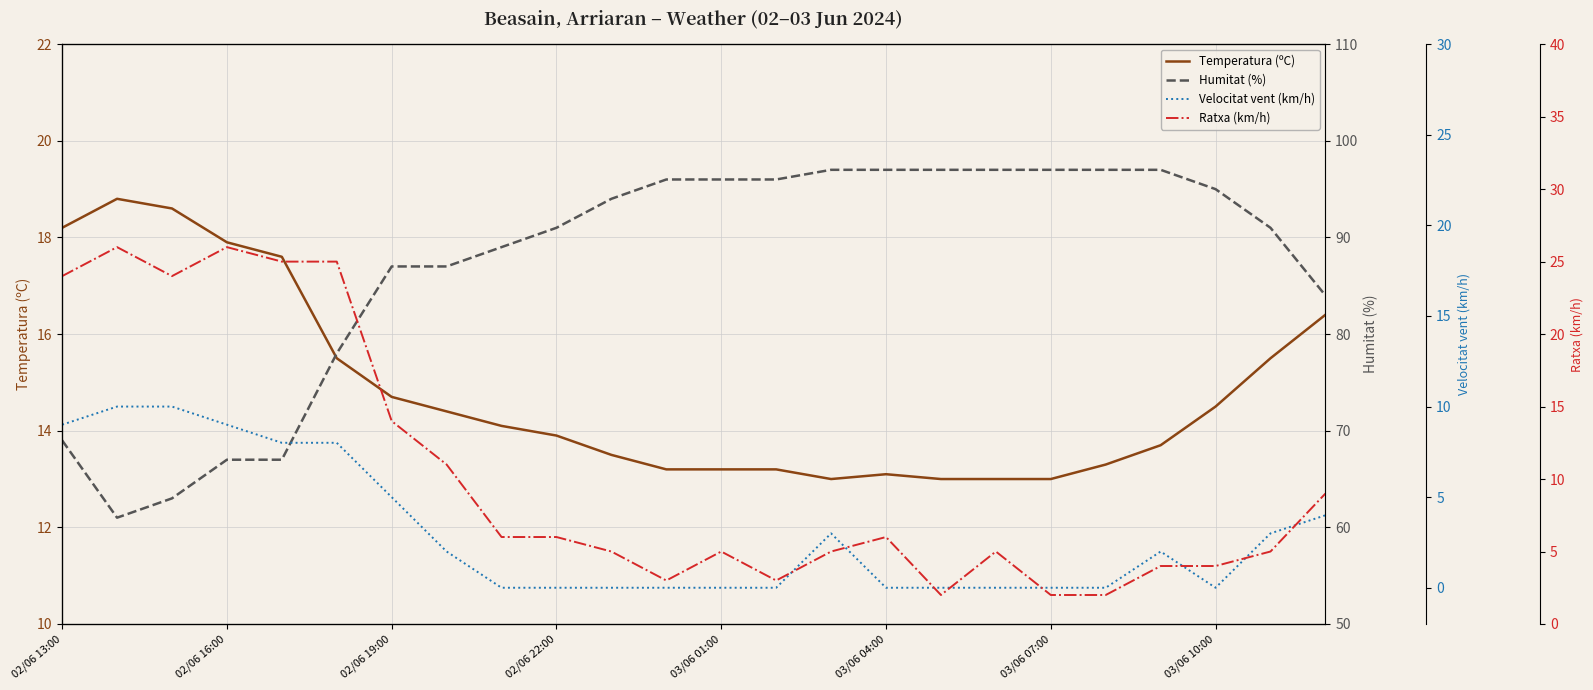

Reading left to right, extract all data points from this chart.

Temperatura (ºC): 18.2	18.8	18.6	17.9	17.6	15.5	14.7	14.4	14.1	13.9	13.5	13.2	13.2	13.2	13.0	13.1	13.0	13.0	13.0	13.3	13.7	14.5	15.5	16.4
Humitat (%): 69.0	61.0	63.0	67.0	67.0	78.0	87.0	87.0	89.0	91.0	94.0	96.0	96.0	96.0	97.0	97.0	97.0	97.0	97.0	97.0	97.0	95.0	91.0	84.0
Velocitat vent (km/h): 9.0	10.0	10.0	9.0	8.0	8.0	5.0	2.0	0.0	0.0	0.0	0.0	0.0	0.0	3.0	0.0	0.0	0.0	0.0	0.0	2.0	0.0	3.0	4.0
Ratxa (km/h): 24.0	26.0	24.0	26.0	25.0	25.0	14.0	11.0	6.0	6.0	5.0	3.0	5.0	3.0	5.0	6.0	2.0	5.0	2.0	2.0	4.0	4.0	5.0	9.0